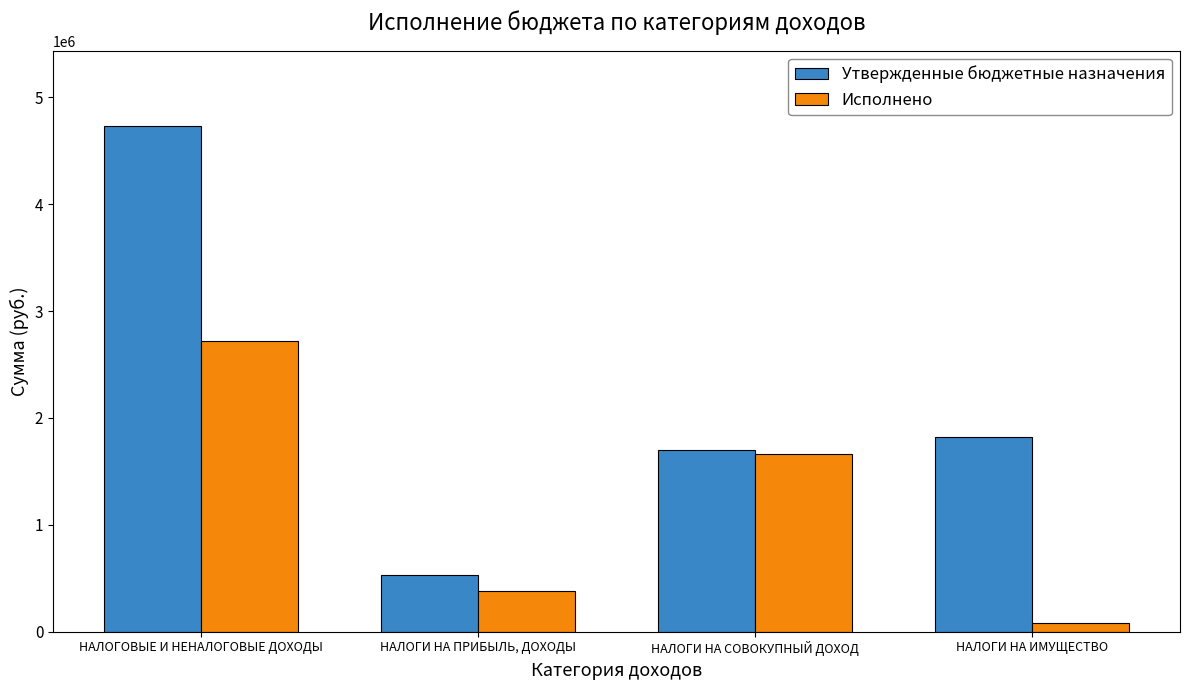

Rank the series by their average value, from lowest to highest.

Исполнено, Утвержденные бюджетные назначения